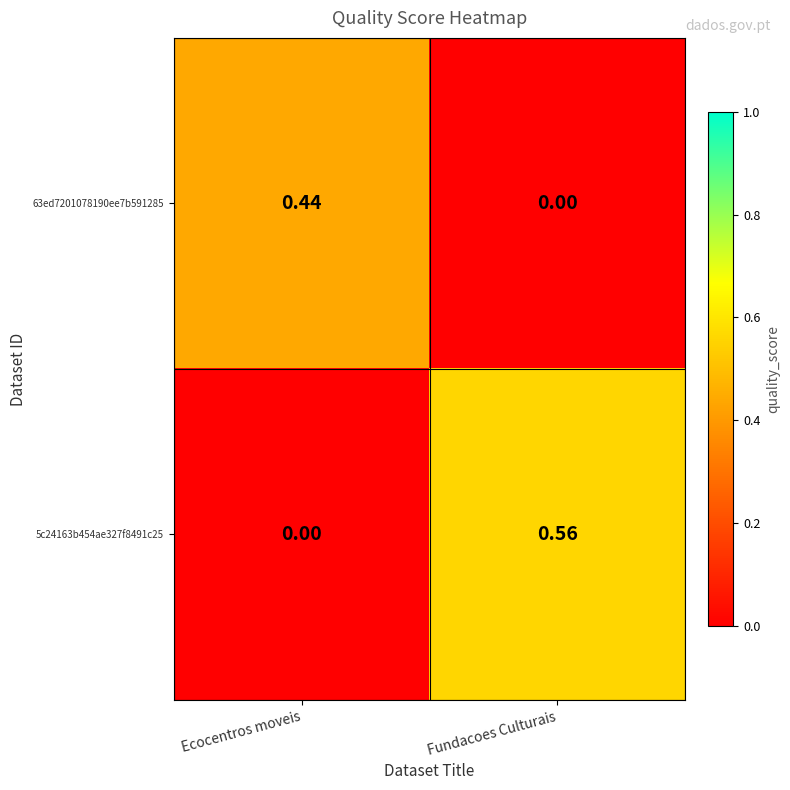

Rank the categories by 63ed7201078190ee7b591285 value from lowest to highest.

Fundacoes Culturais, Ecocentros moveis